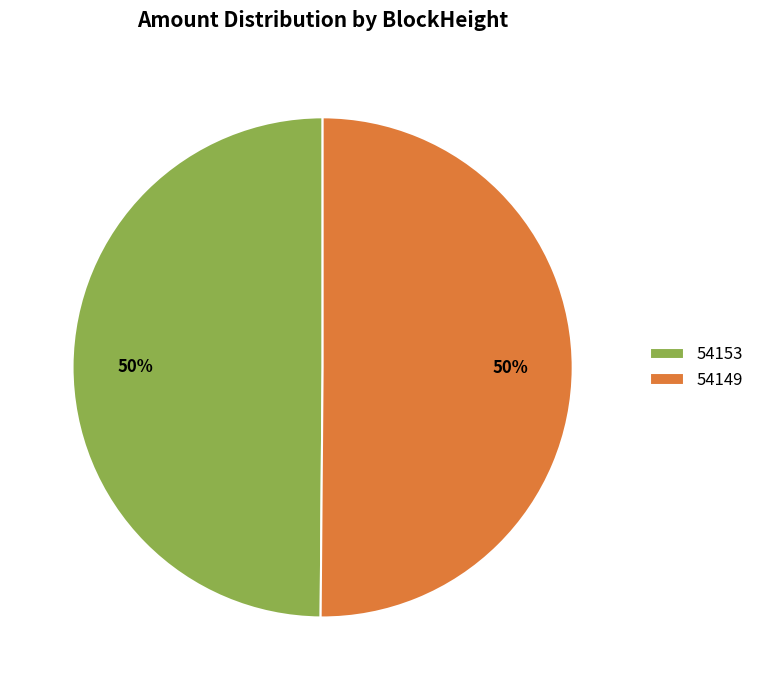

To the nearest percent, what is the average slice percentage?

50%